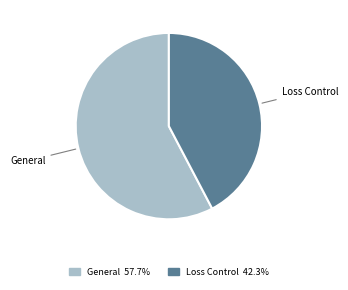

Which has a higher value, Loss Control or General?

General